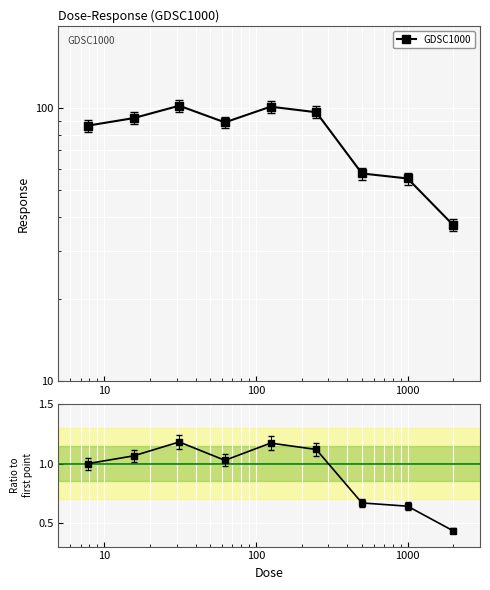

Is it true that the value at 8 is 0.6?

False